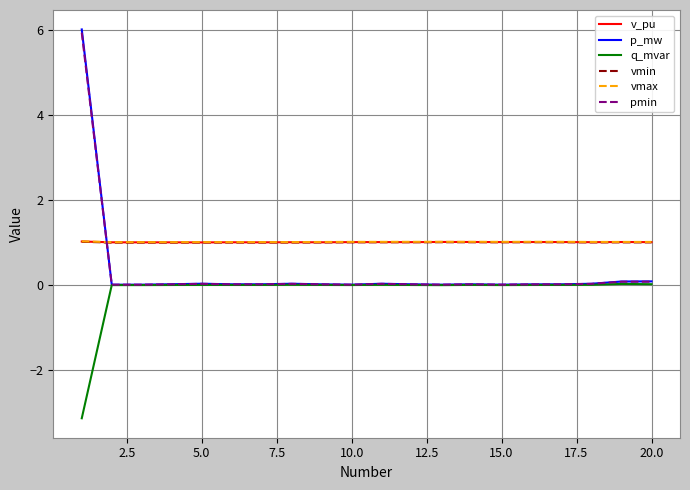

How many series are shown in this chart?

6